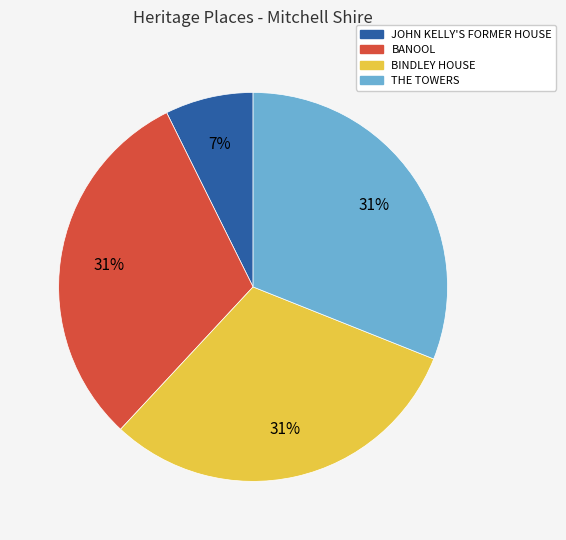

Between BINDLEY HOUSE and JOHN KELLY'S FORMER HOUSE, which is larger?

BINDLEY HOUSE